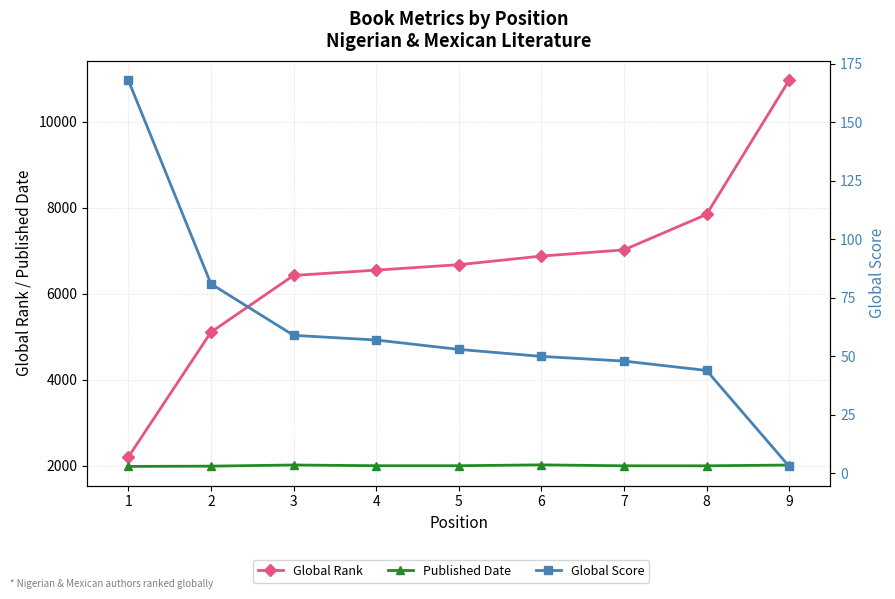

How many interior local peaks does the Published Date series have?

2